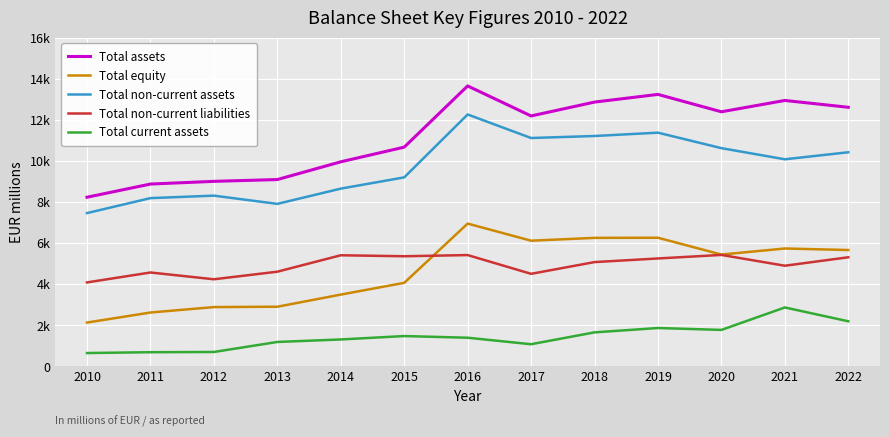

Which label corresponds to the smallest value in the chart?

2010